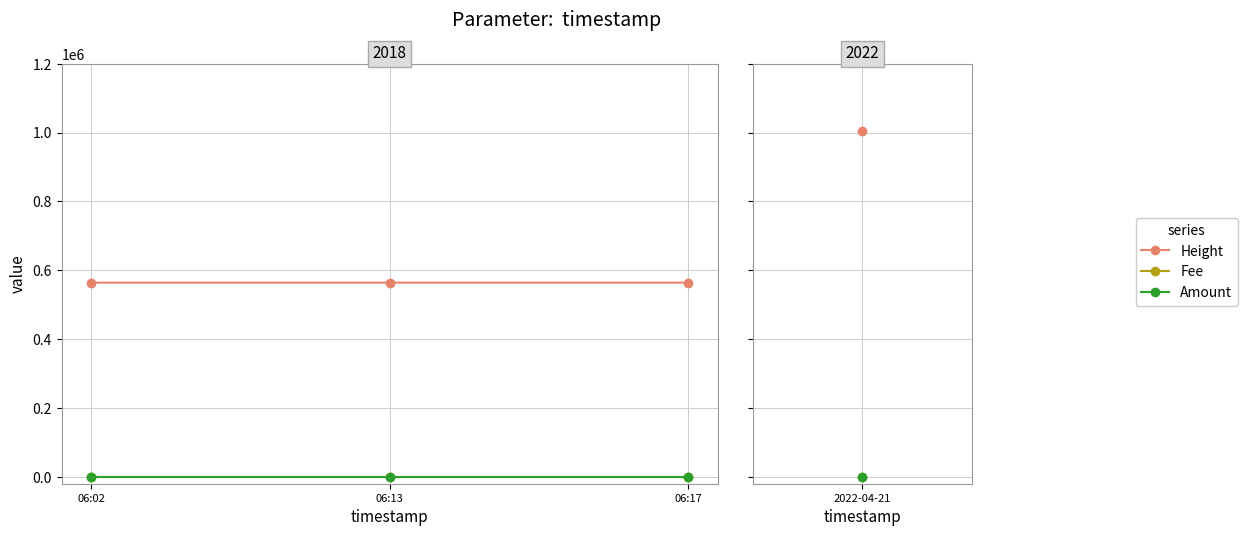

What is the total value across all series at 06:13?

564083.1